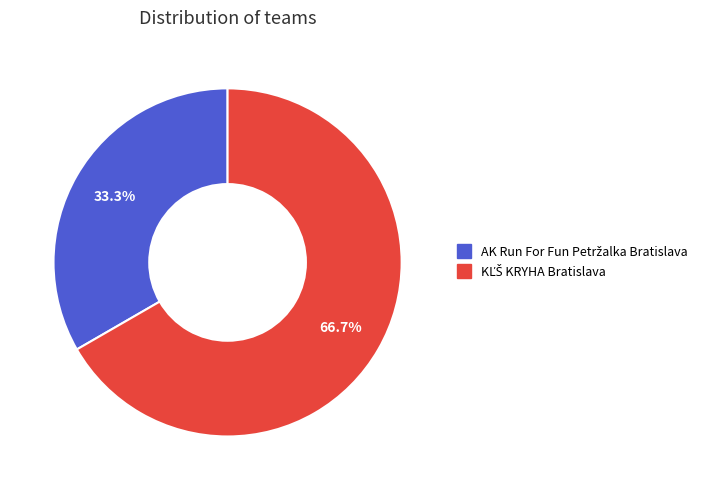

Does any single category account for the majority?

Yes